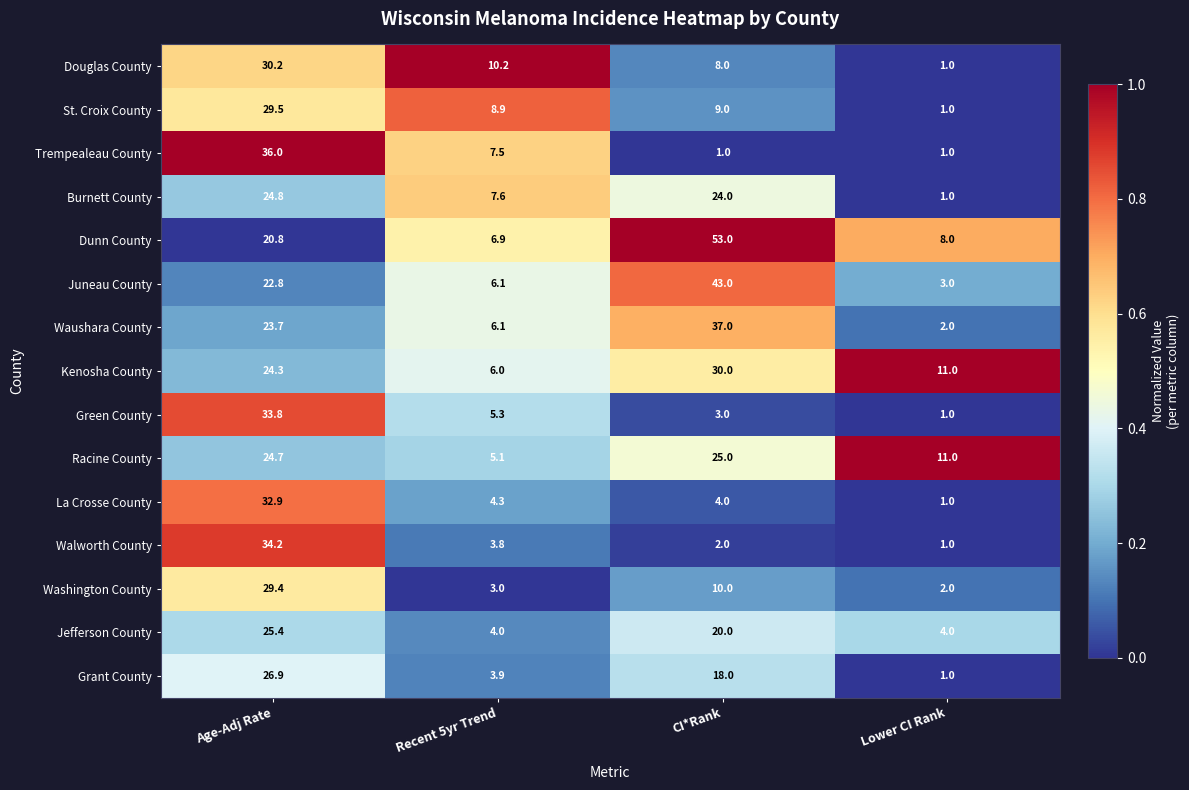

Which label corresponds to the largest value in the chart?

CI*Rank